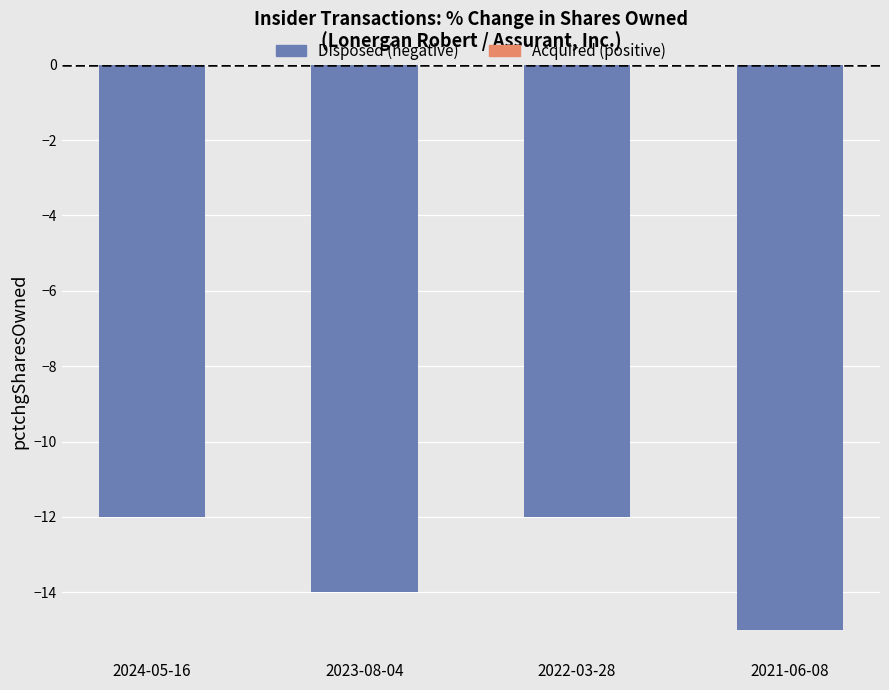

Which label corresponds to the largest value in the chart?

2024-05-16